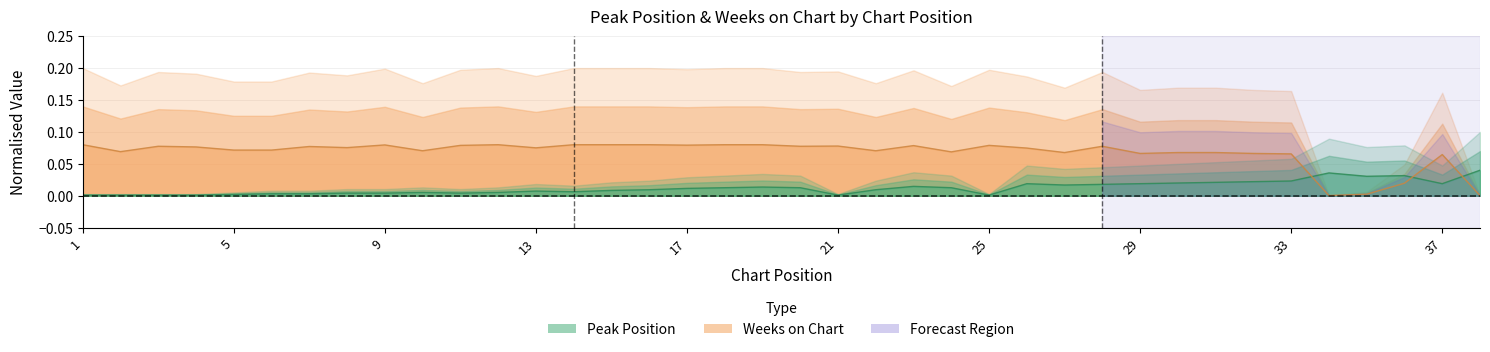

Is it true that Weeks on Chart equals 0.1 at 22?

False